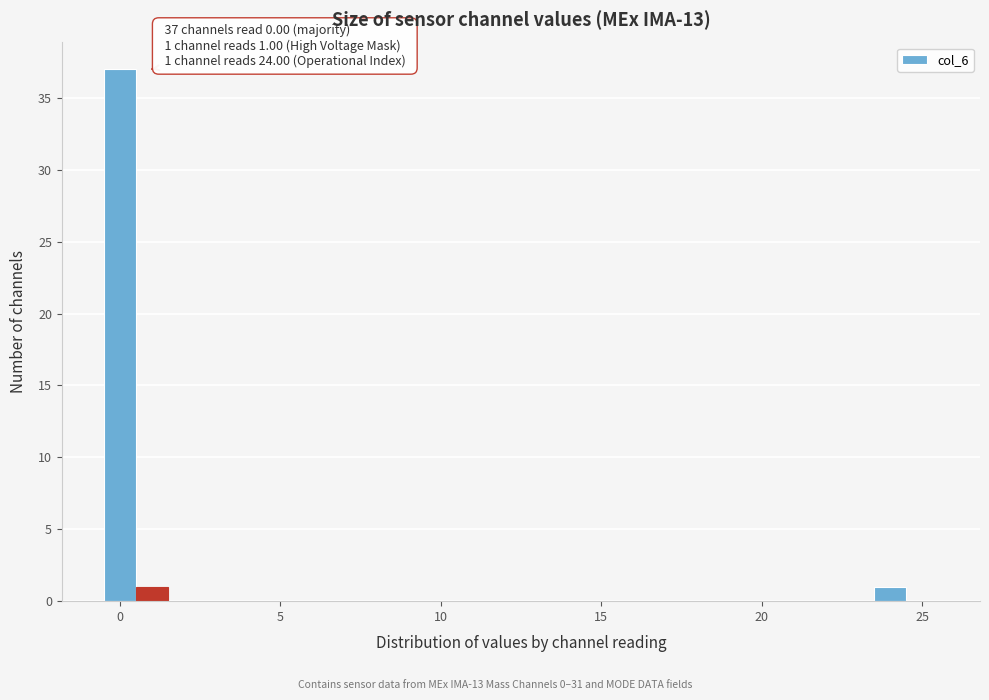

Read against the x-axis, roughly where is the centre of the tallest bar?

0.0